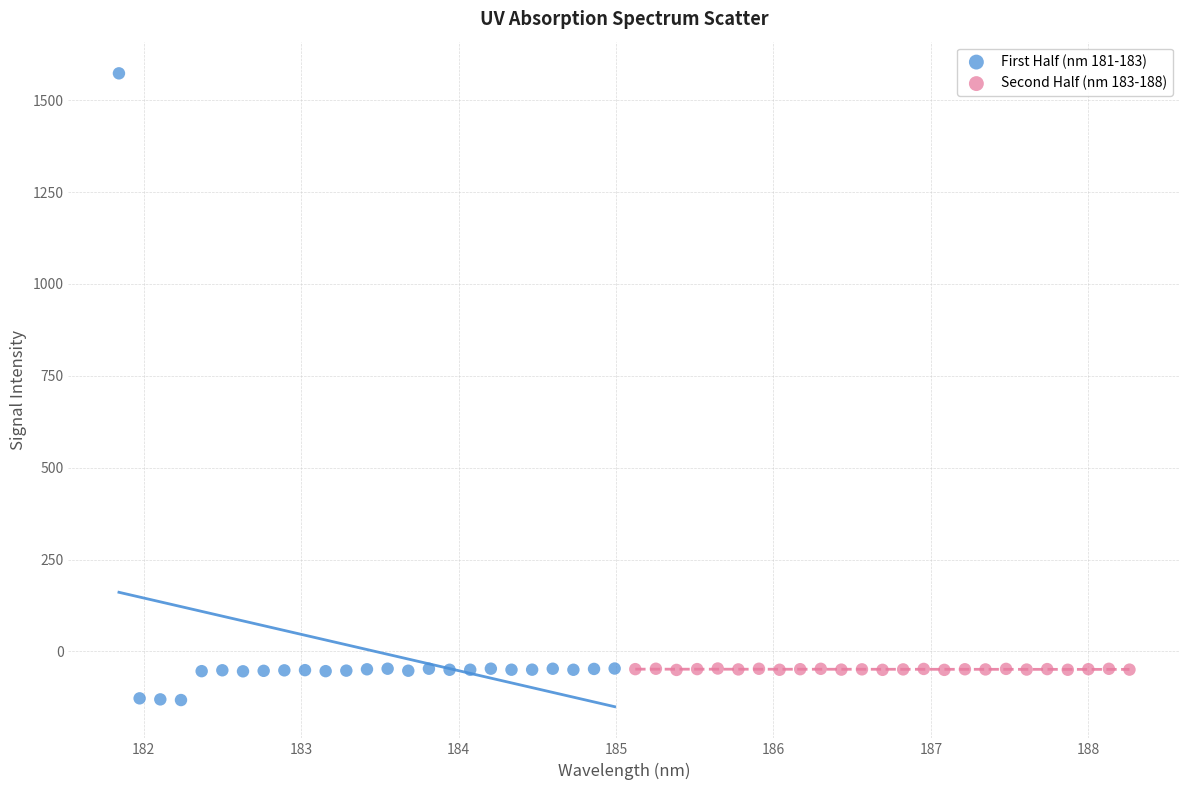

Which series reaches the minimum Y coordinate?

First Half (nm 181-183)